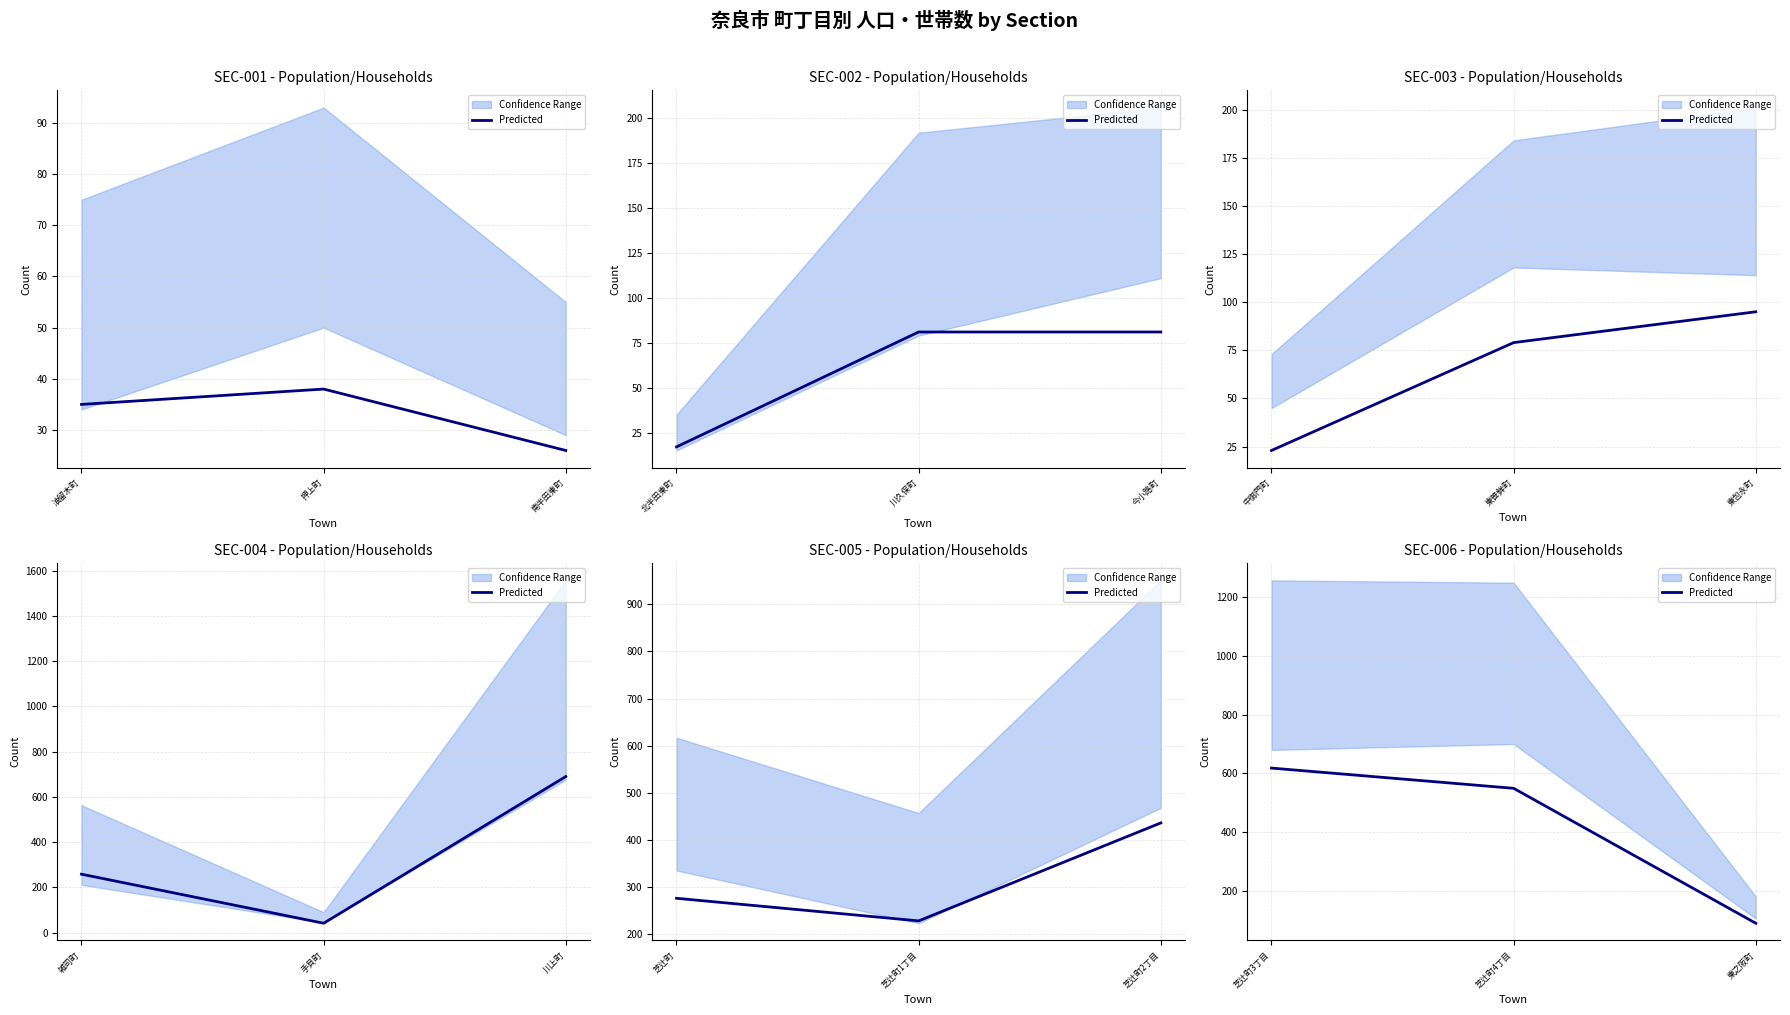

What is the label of the 1st point from the left?

芝辻町3丁目